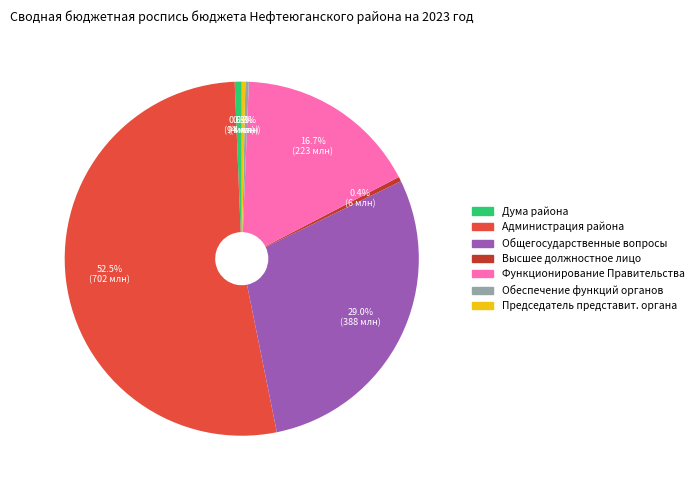

Rank the categories by value from lowest to highest.

Расходы на обеспечение функций (40,1,3), Председатель представительного органа, Функционирование высшего должностного лица, Дума Нефтеюганского района, Функционирование Правительства, ОБЩЕГОСУДАРСТВЕННЫЕ ВОПРОСЫ (Администрация), Администрация Нефтеюганского района